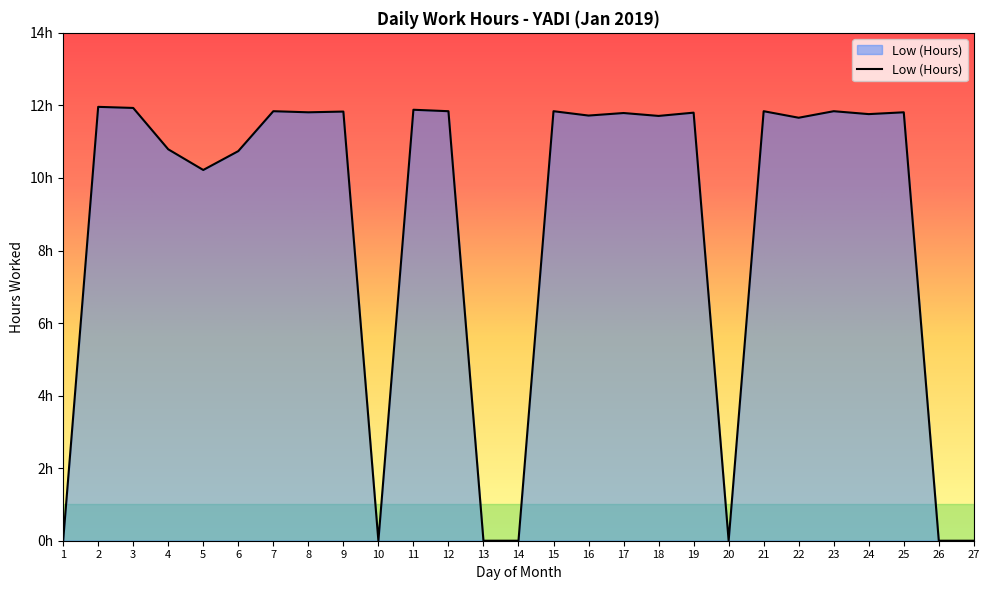

The chart shows a value of 3.7 at 15. True or false?

False